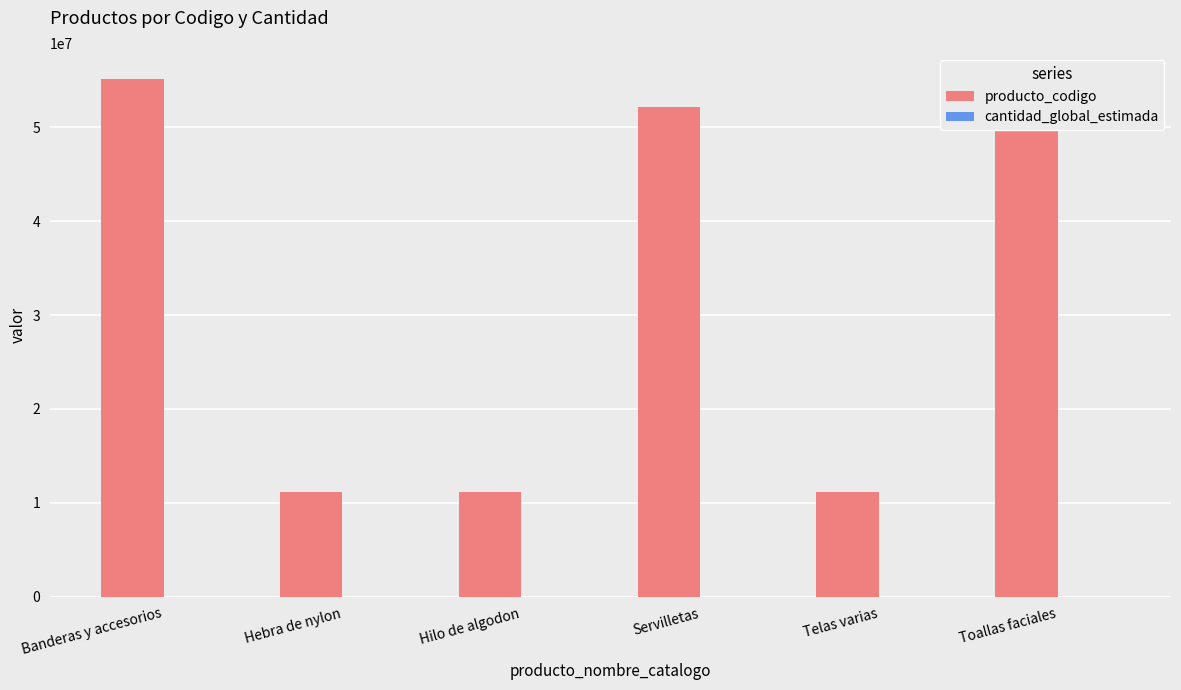

Between Banderas y accesorios and Hilo de algodon, which series saw the biggest shift?

producto_codigo